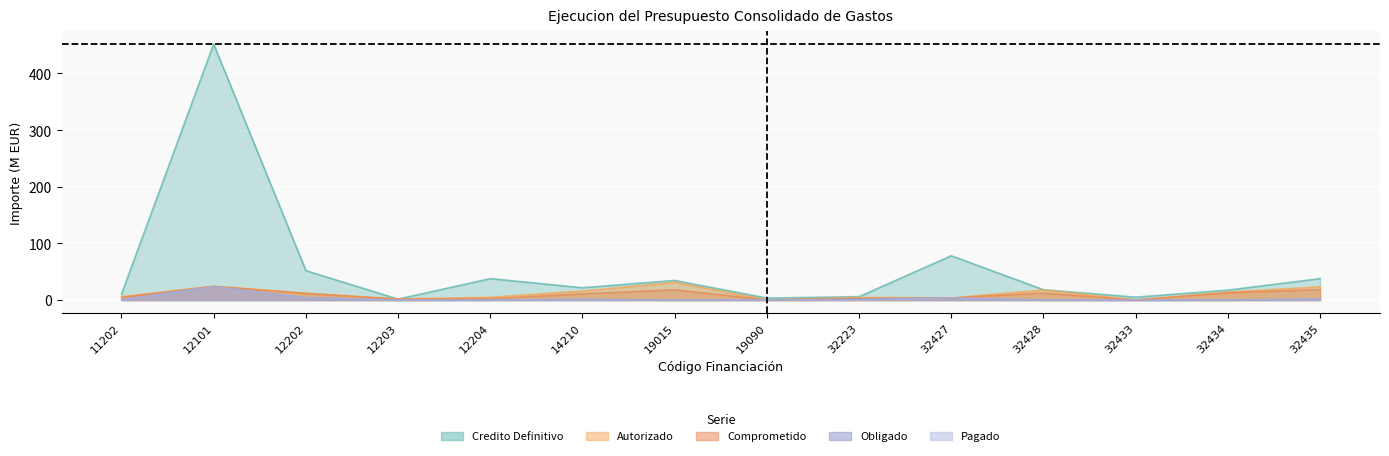

The Credito Definitivo series shows 1.6 at 12203. True or false?

True